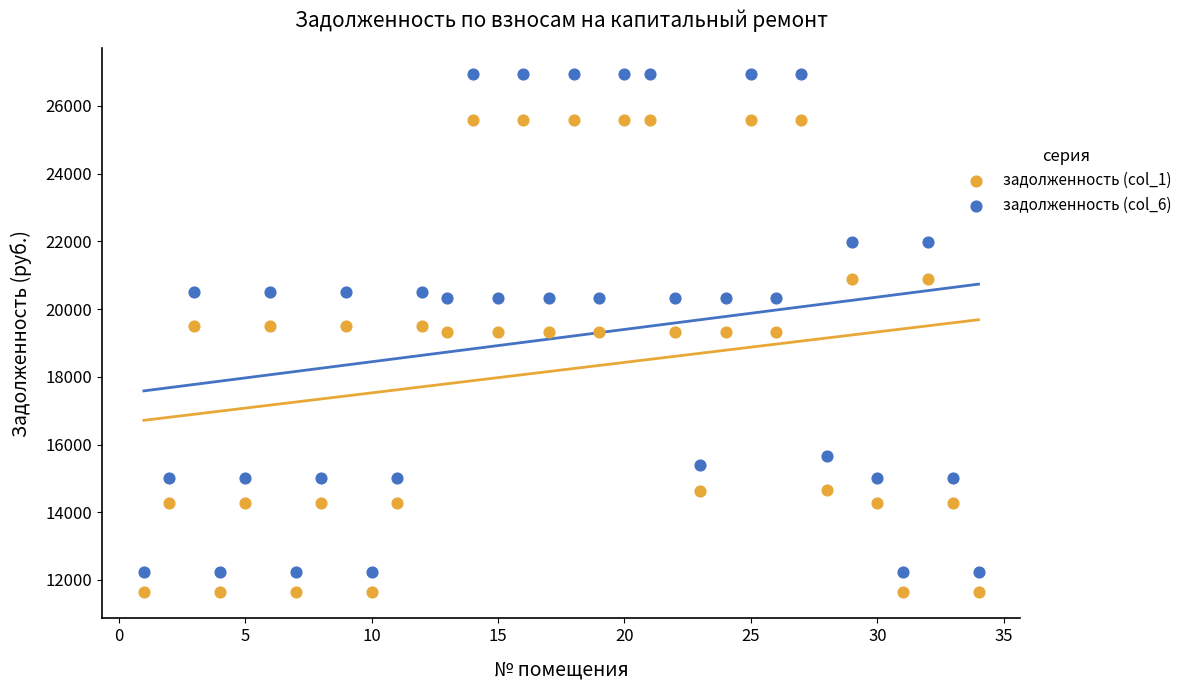

Which series has the largest Y range (max minus min)?

задолженность (col_6)